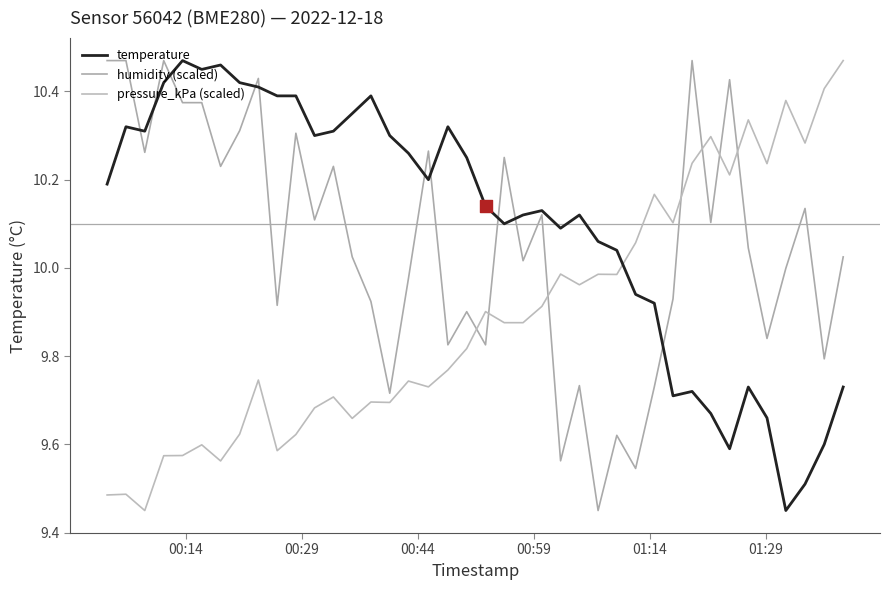

Does the chart have visible grid lines?

No